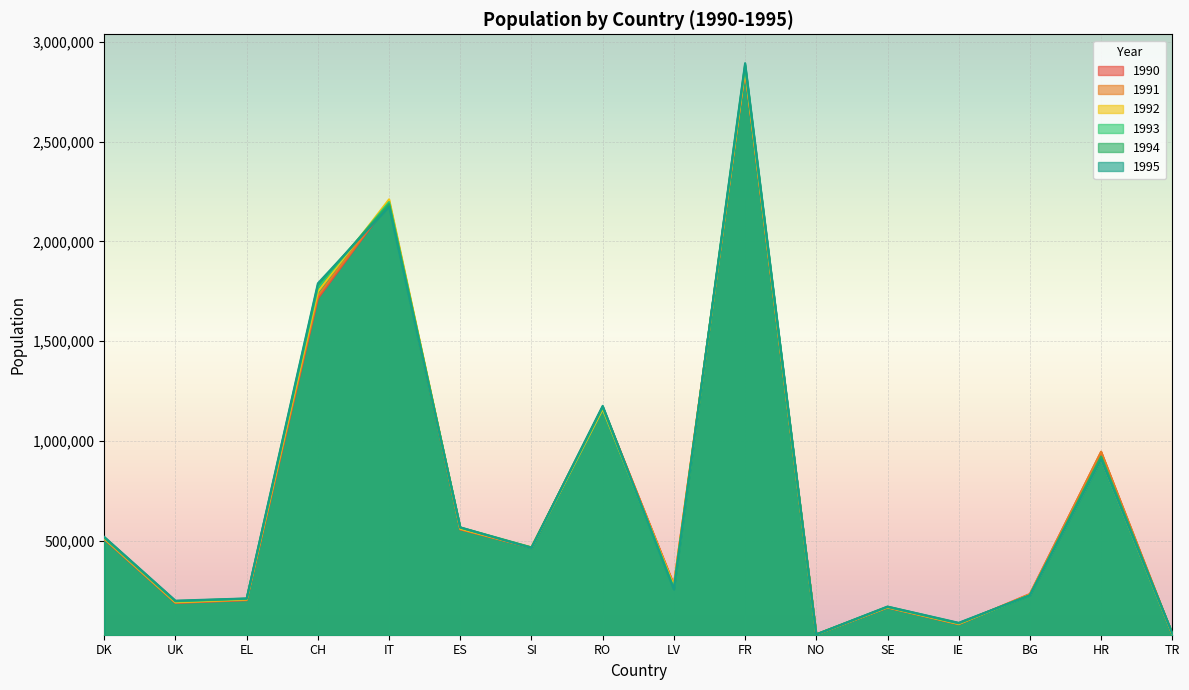

Reading right to left, extract all data points from this chart.

1990: 30269	943756	231998	80061	163329	28973	2857346	278321	1168125	463757	555657	2196499	1714482	200855	186952	506703
1991: 30867	945660	229549	80959	164475	29067	2861477	277074	1167991	464710	556540	2199387	1726062	202667	188833	508936
1992: 31771	908817	227936	82141	165343	29066	2864198	271911	1159206	464969	559449	2210942	1748090	204916	190730	510555
1993: 33603	918564	225389	84440	166576	29197	2877780	260805	1167805	464431	564083	2197392	1769088	207564	194545	513788
1994: 34502	921281	225524	85762	168132	29247	2885785	256996	1171442	465423	565454	2187396	1781291	208597	196333	515299
1995: 35398	905910	225110	87237	168603	29289	2894016	254312	1175452	462018	565914	2174861	1789818	209560	198326	518159